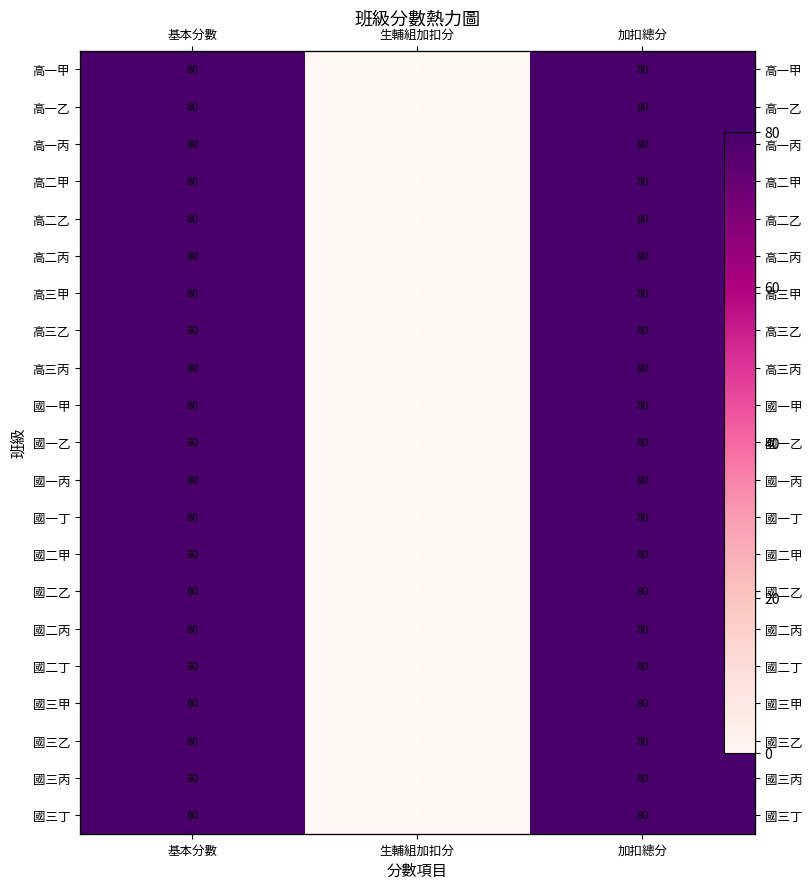

How many distinct data groups are displayed?

21